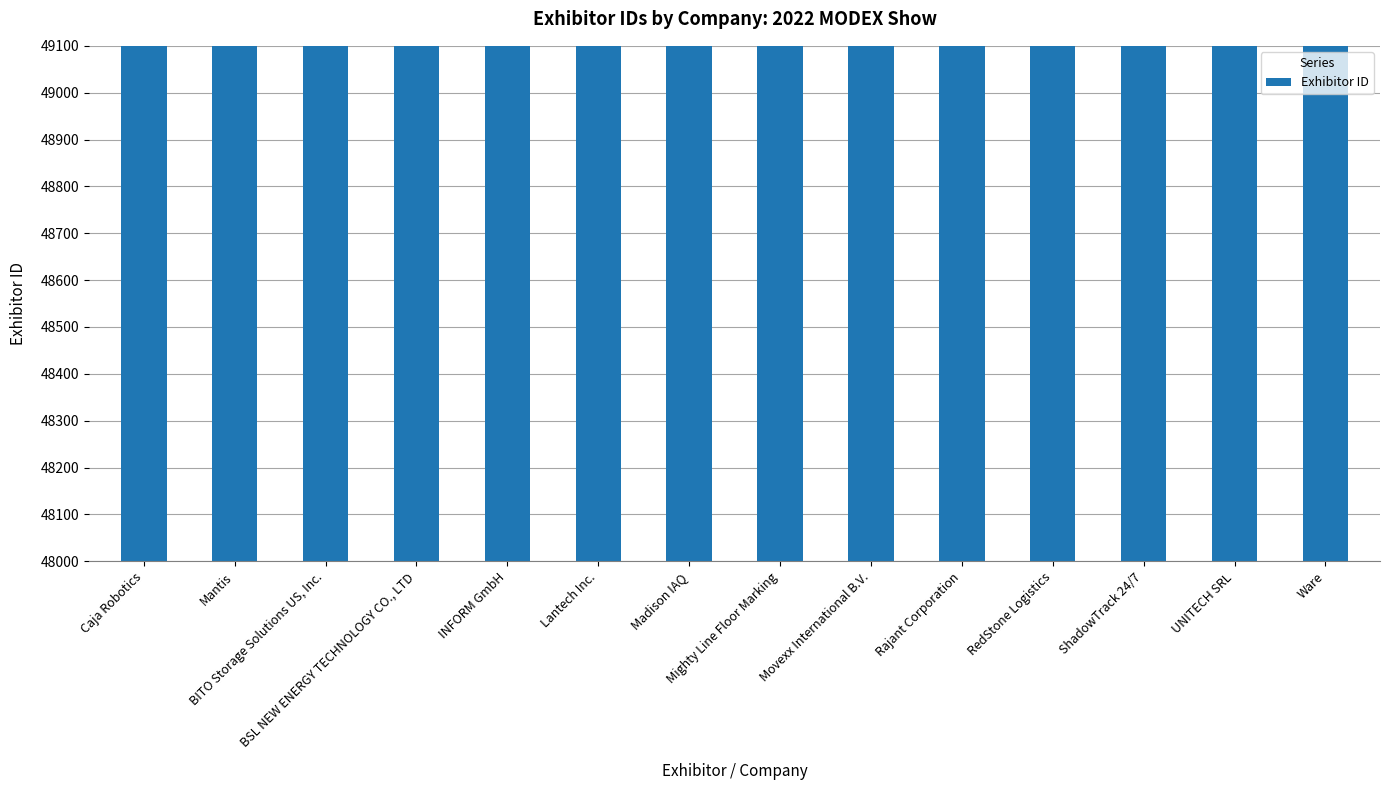

Rank the categories by value from highest to lowest.

Rajant Corporation, INFORM GmbH, BSL NEW ENERGY TECHNOLOGY CO., LTD, RedStone Logistics, Movexx International B.V., ShadowTrack 24/7, Caja Robotics, UNITECH SRL, BITO Storage Solutions US, Inc., Lantech Inc., Mantis, Madison IAQ, Mighty Line Floor Marking, Ware